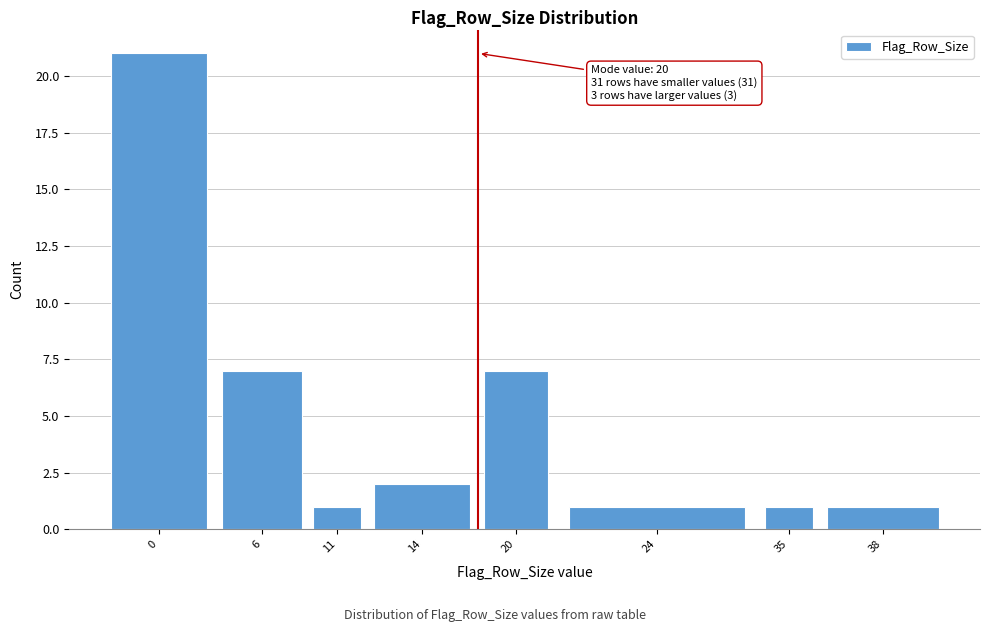

Reading right to left, what are all the values shown in this chart?

1	1	1	7	2	1	7	21